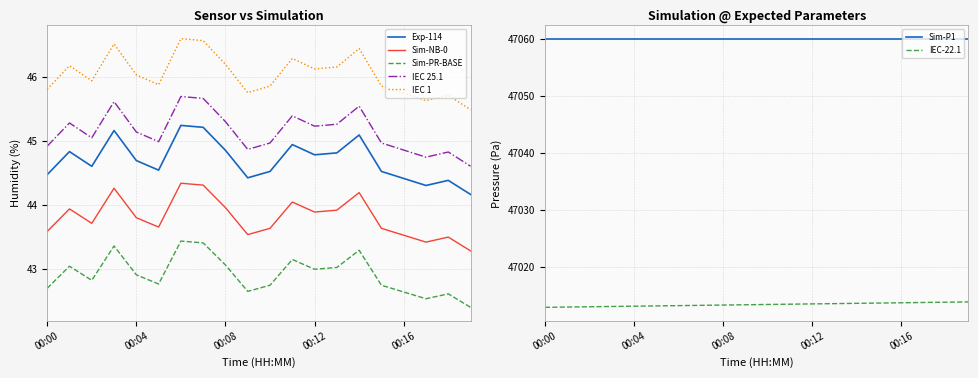

List the labels in order of value, smallest first.

00:19, 00:17, 00:18, 00:16, 00:09, 00:00, 00:10, 00:15, 00:05, 00:02, 00:04, 00:12, 00:13, 00:01, 00:08, 00:11, 00:14, 00:03, 00:07, 00:06